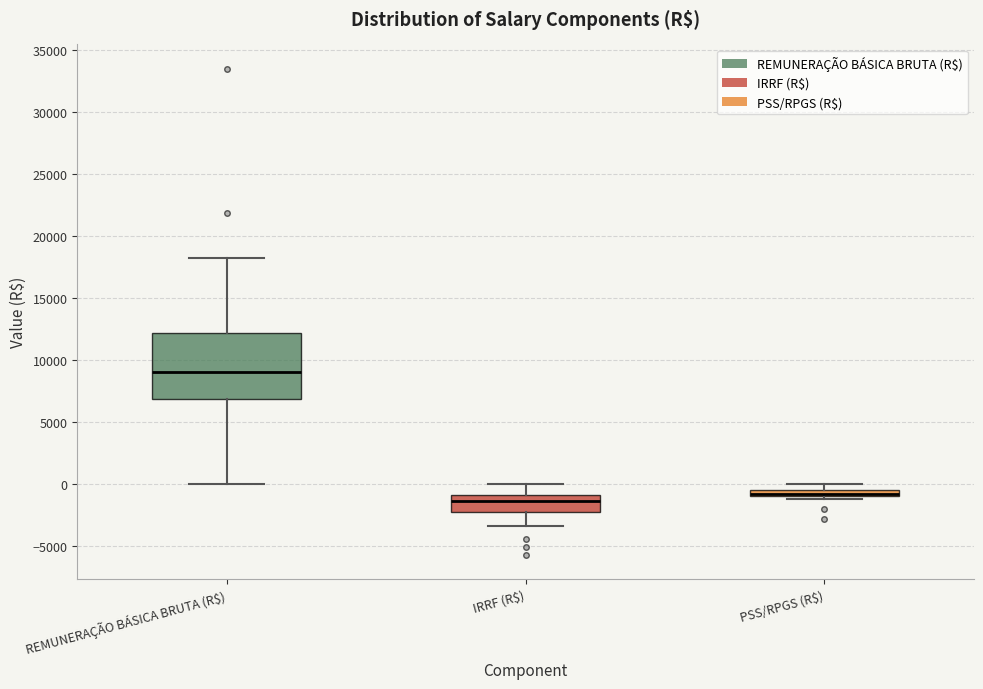

Where is the upper edge of the box for IRRF (R$) on the y-axis? The values are not printed on the chart, so give them approximately, as read against the axis.

-1000